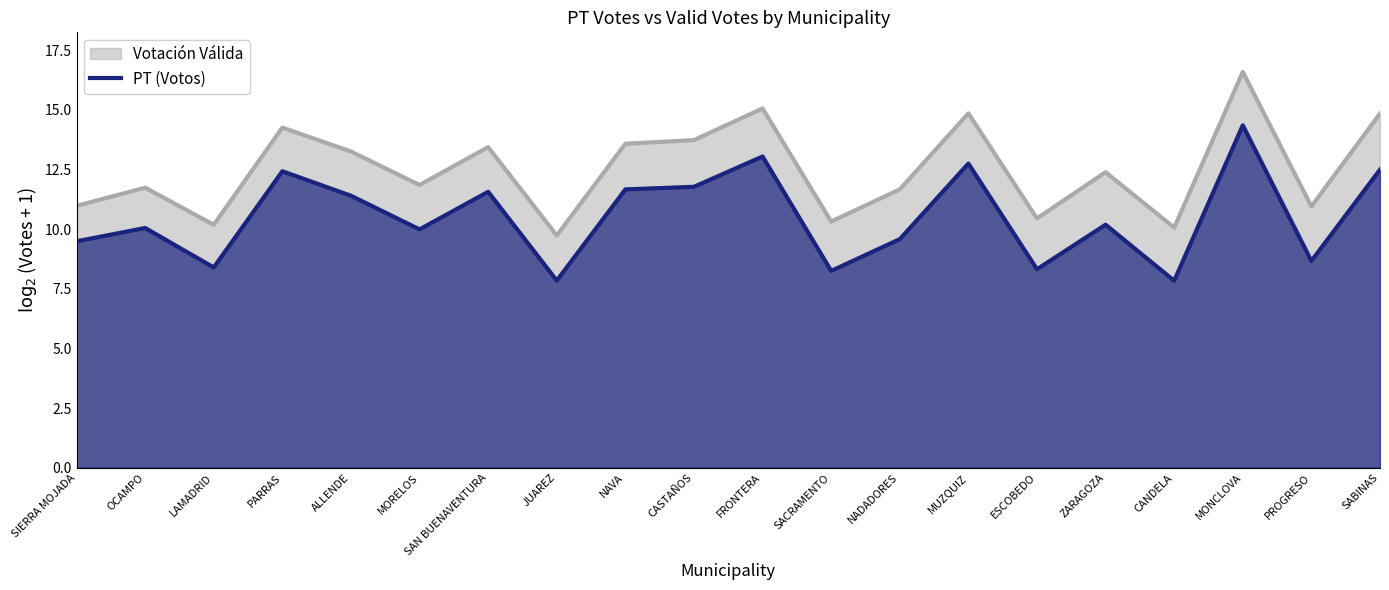

Reading left to right, transcribe all the data shown in this chart.

9.5	10.1	8.4	12.4	11.4	10.0	11.6	7.8	11.7	11.8	13.0	8.3	9.6	12.8	8.3	10.2	7.8	14.4	8.7	12.5